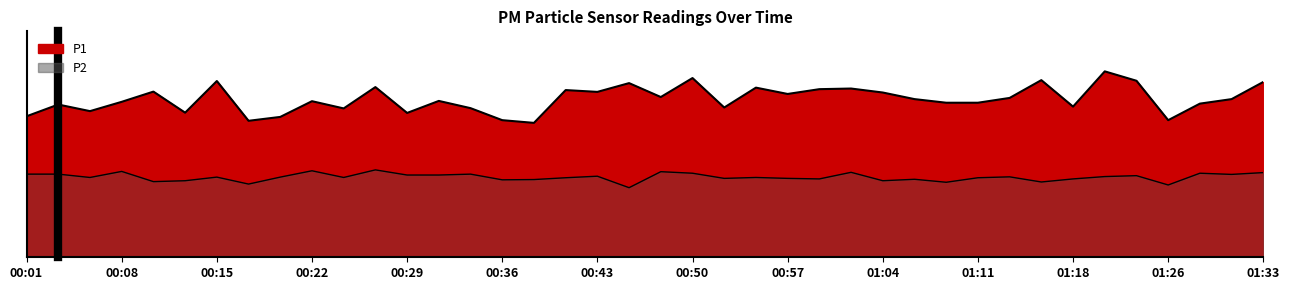

What is the sum of the P1 values at 00:01 and 00:25?

32.1